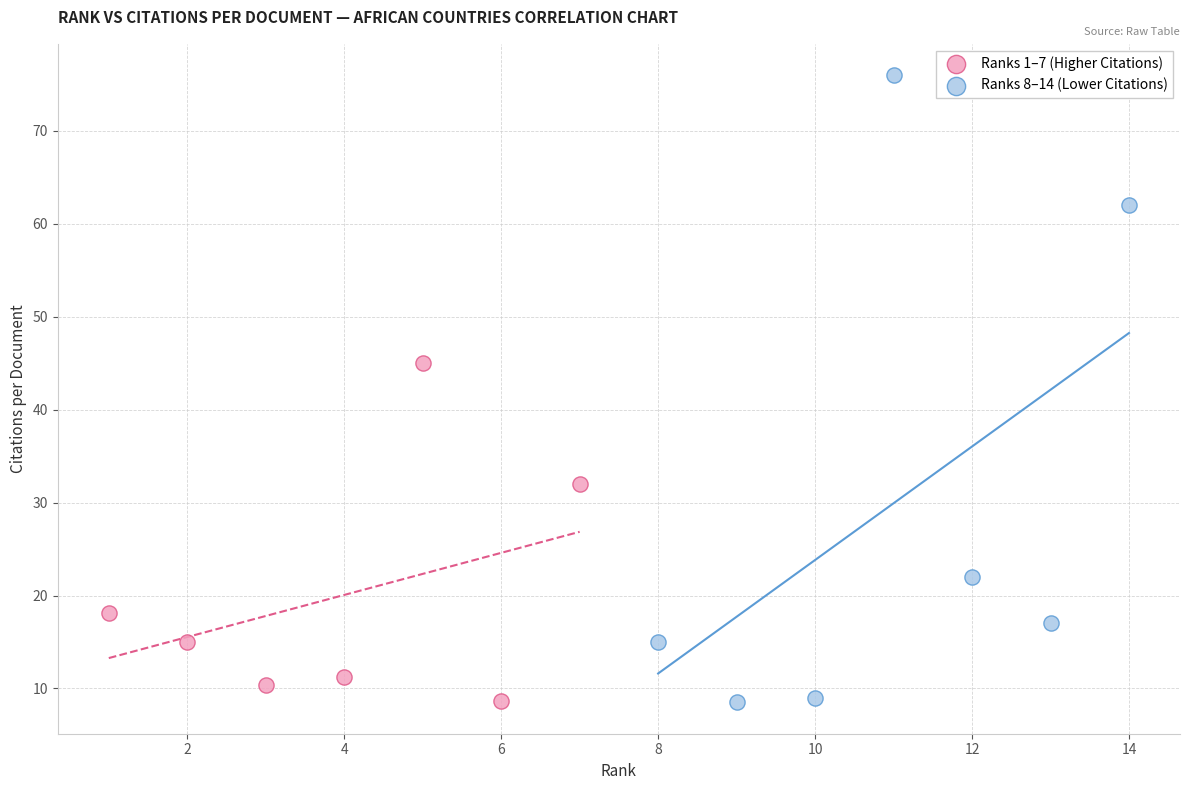

Which series has the widest spread of Y values?

Ranks 8–14 (Lower Citations)